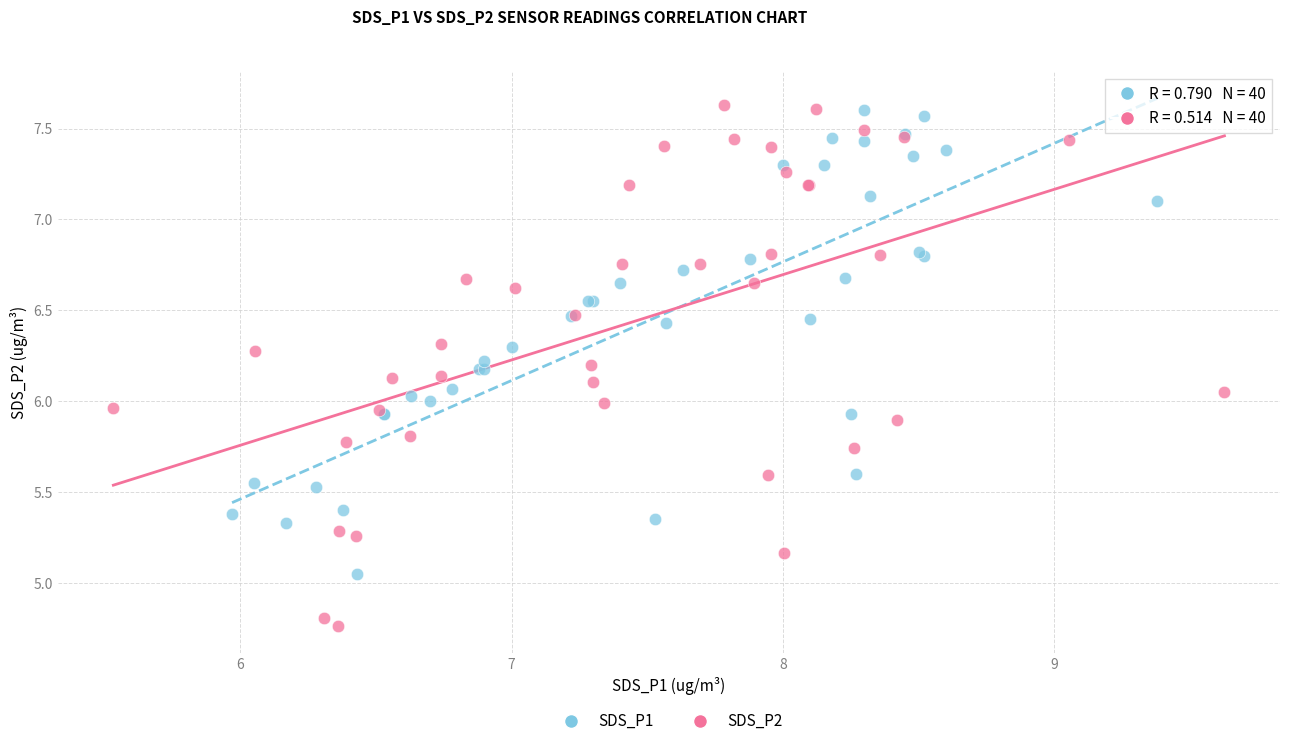

Which series contains the highest Y value?

SDS_P2